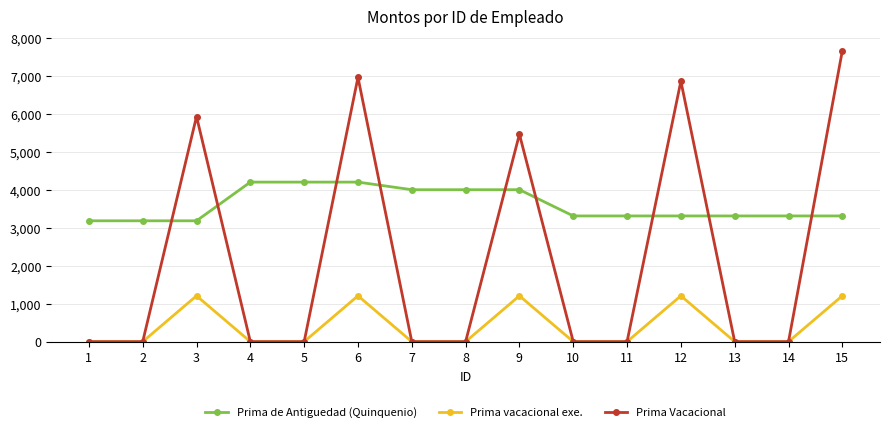

The value of Prima vacacional exe. at 15 is 265.3. True or false?

False